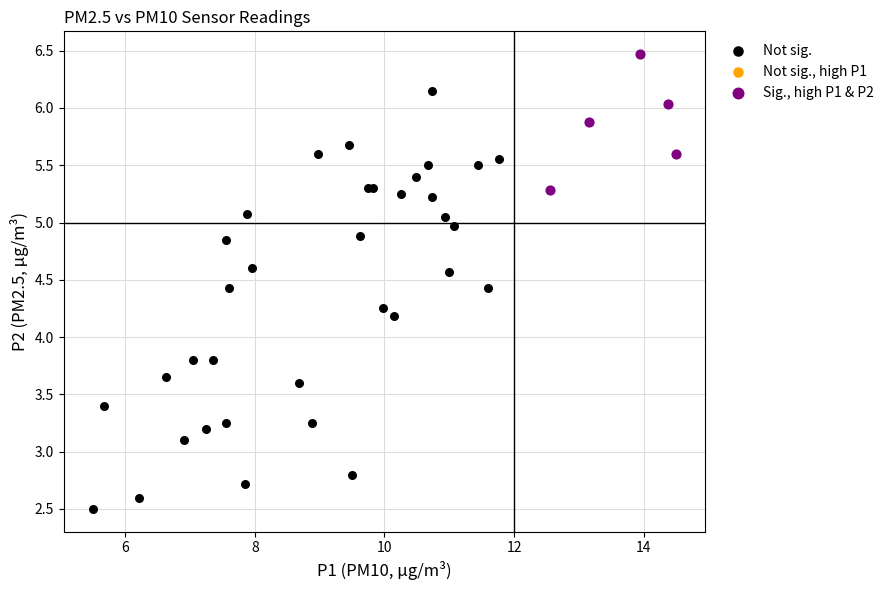

Which series reaches the maximum Y coordinate?

Sig., high P1 & P2